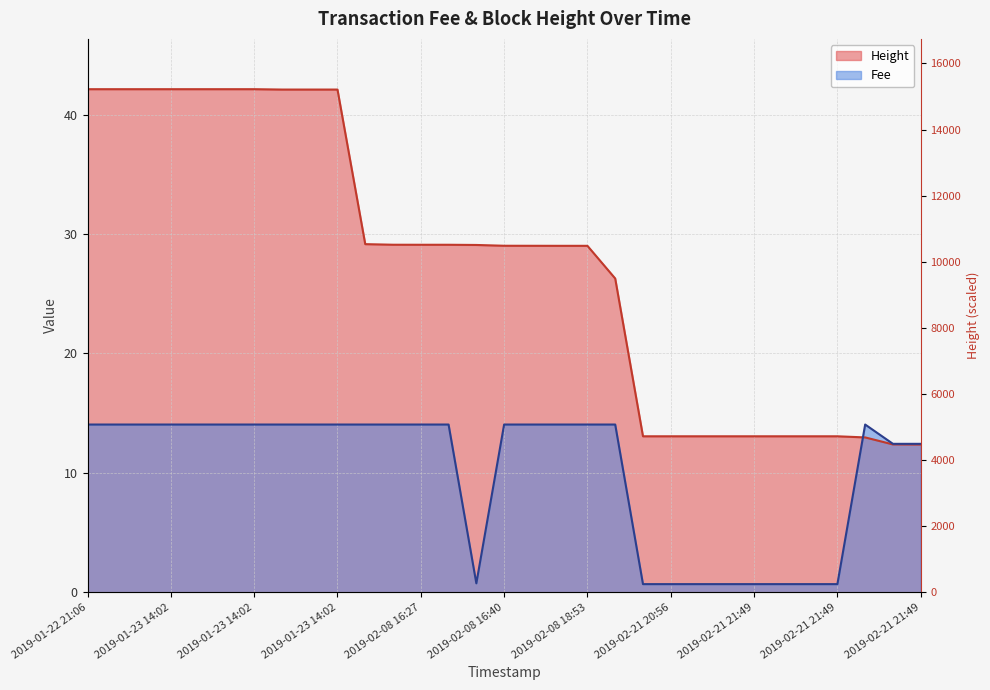

What is the difference between the maximum and minimum values in the Fee series?

13.4